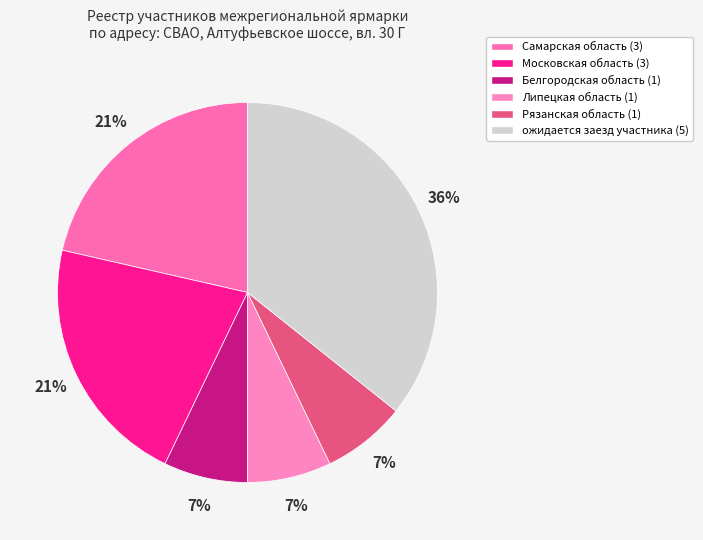

Does ожидается заезд участника account for over 50% of the chart?

No